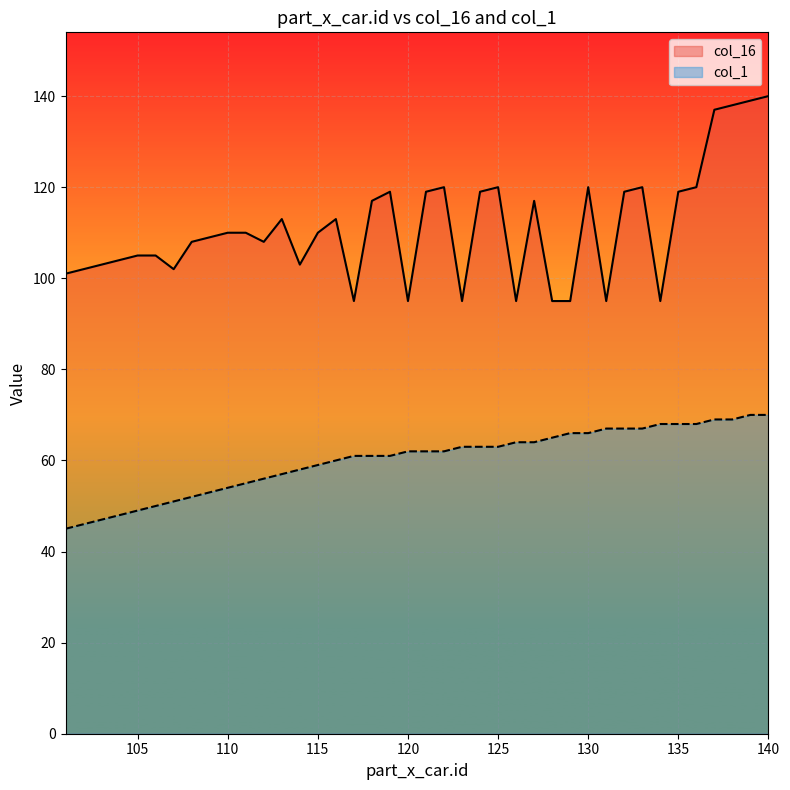

Rank the categories by col_1 value from lowest to highest.

101, 102, 103, 104, 105, 106, 107, 108, 109, 110, 111, 112, 113, 114, 115, 116, 117, 118, 119, 120, 121, 122, 123, 124, 125, 126, 127, 128, 129, 130, 131, 132, 133, 134, 135, 136, 137, 138, 139, 140